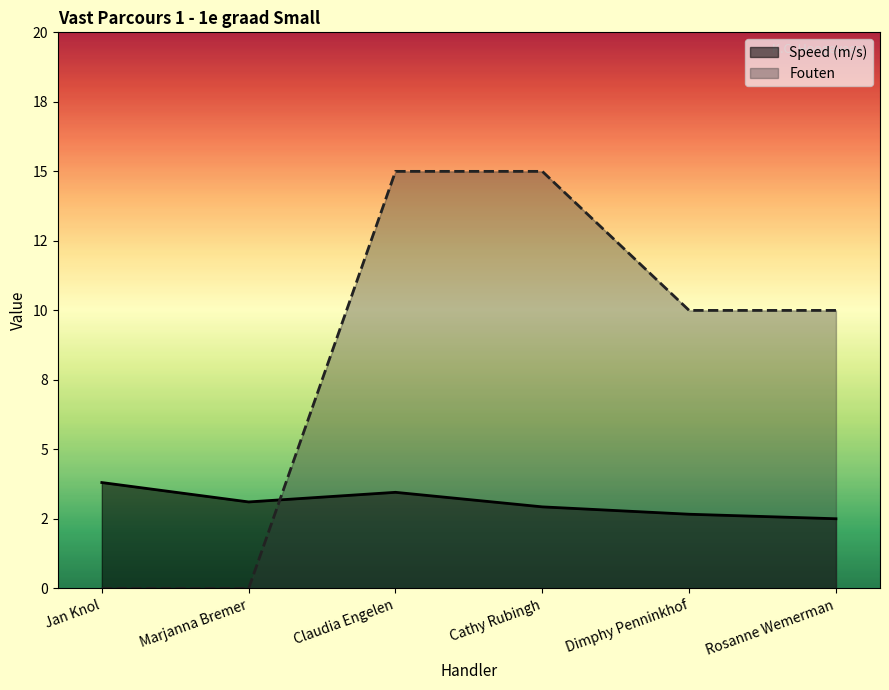

What is the sum of the Speed (m/s) values at Rosanne Wemerman and Cathy Rubingh?

5.4